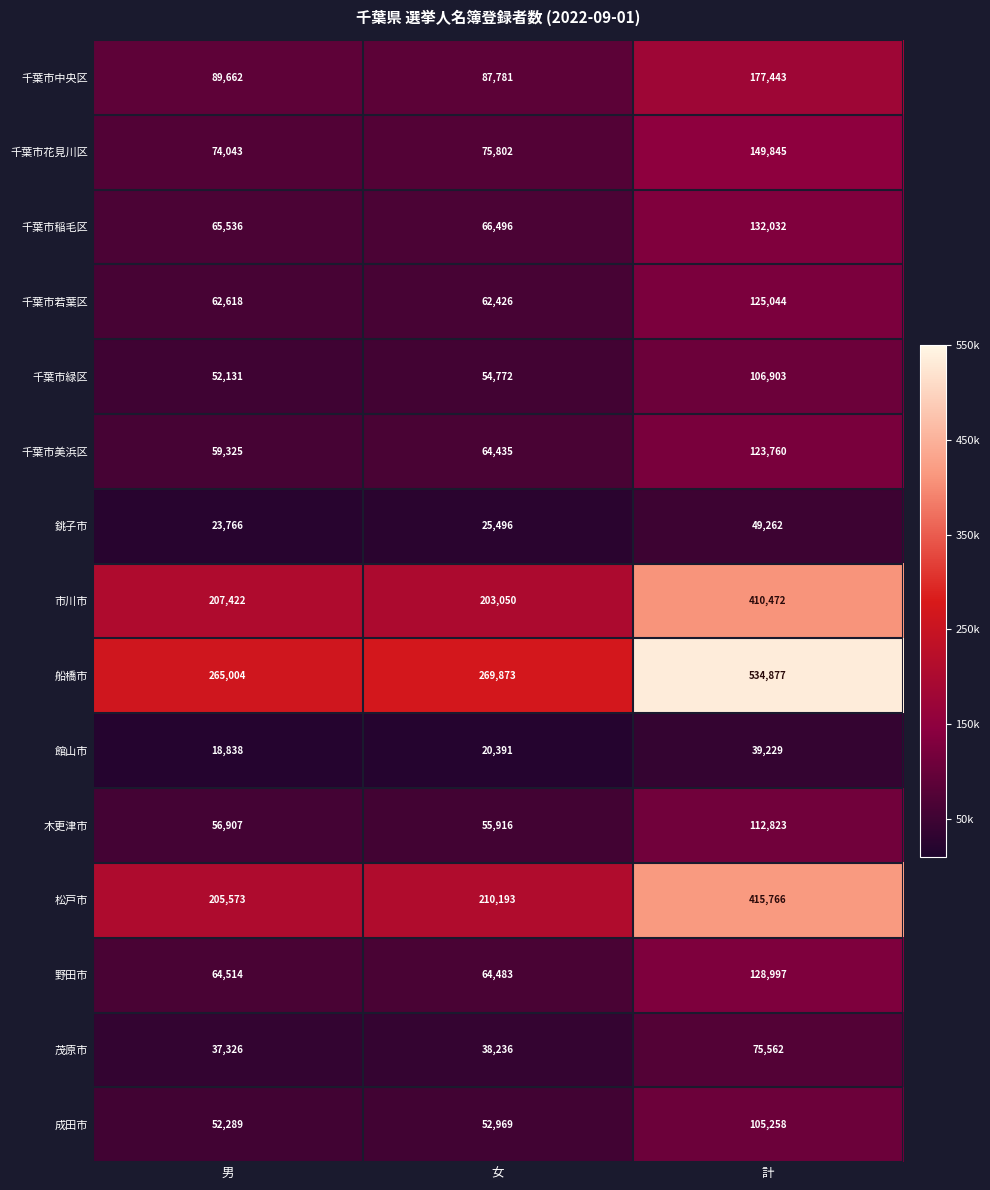

Count the number of data series in this chart.

15